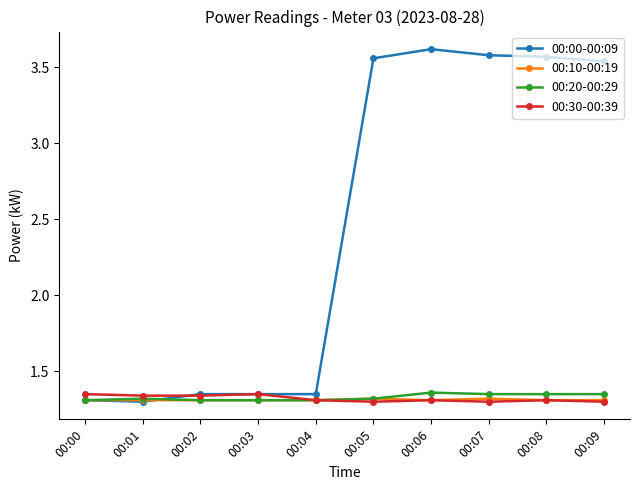

What is the total value across all series at 00:07?

7.6